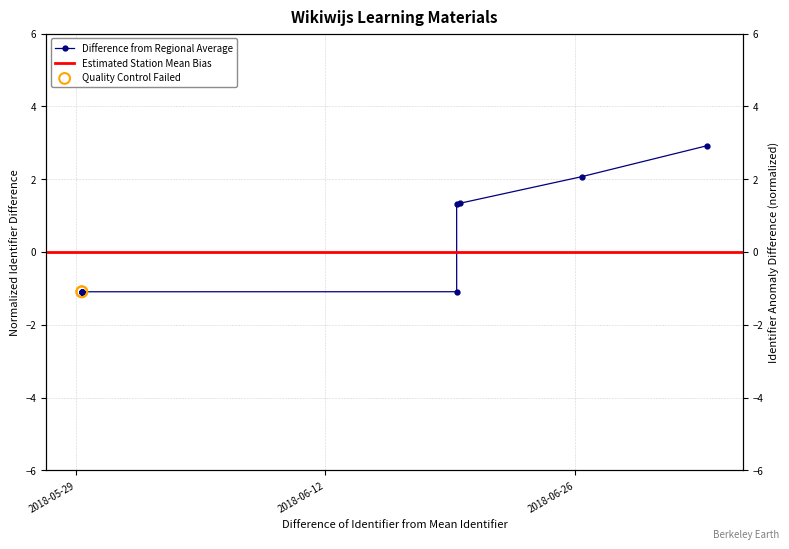

What is the change in value from 2018-05-29 07:57:29 to 2018-06-19 08:37:25?

+2.4